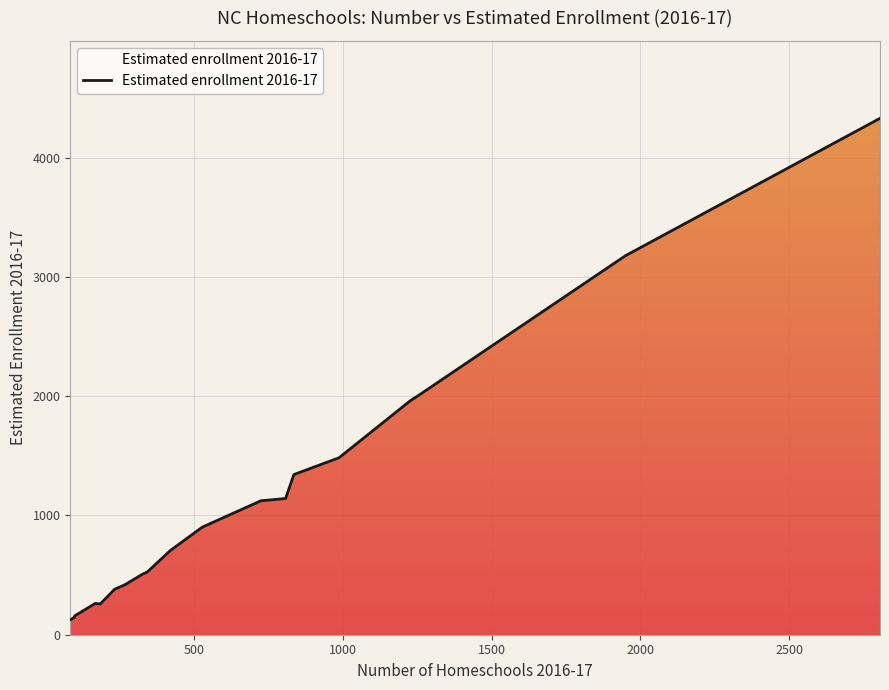

What is the smallest value displayed?

125